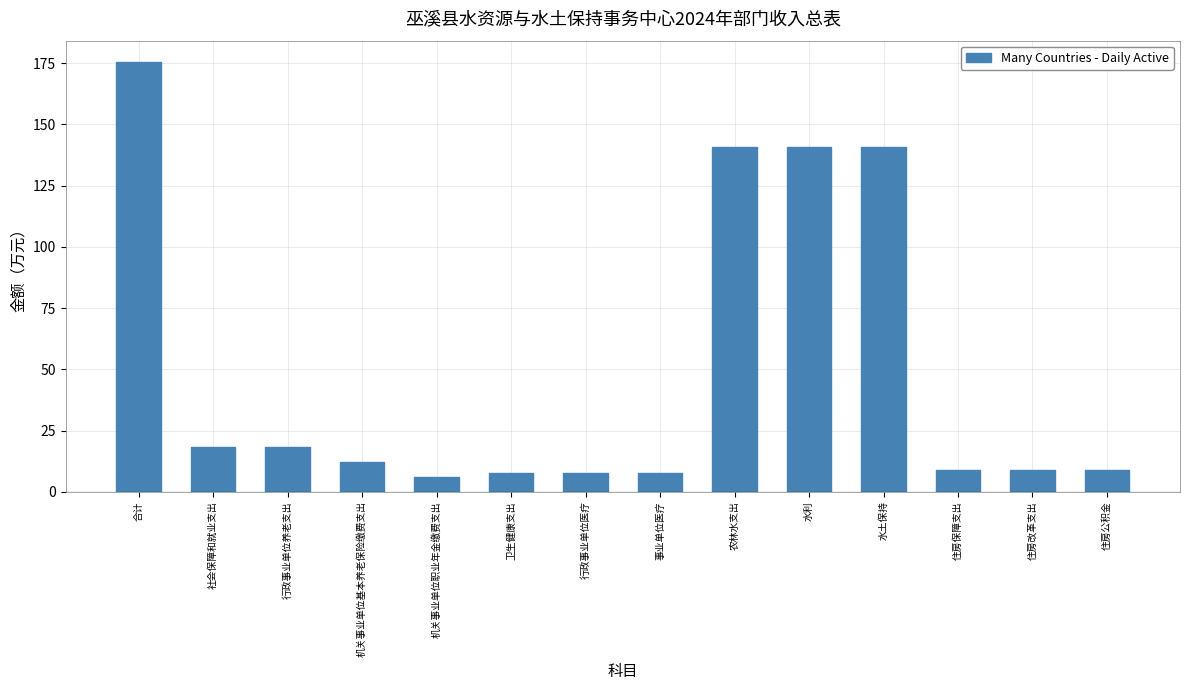

Reading right to left, extract all data points from this chart.

住房公积金=9.0	住房改革支出=9.0	住房保障支出=9.0	水土保持=140.8	水利=140.8	农林水支出=140.8	事业单位医疗=7.5	行政事业单位医疗=7.5	卫生健康支出=7.5	机关事业单位职业年金缴费支出=6.0	机关事业单位基本养老保险缴费支出=12.0	行政事业单位养老支出=18.1	社会保障和就业支出=18.1	合计=175.4